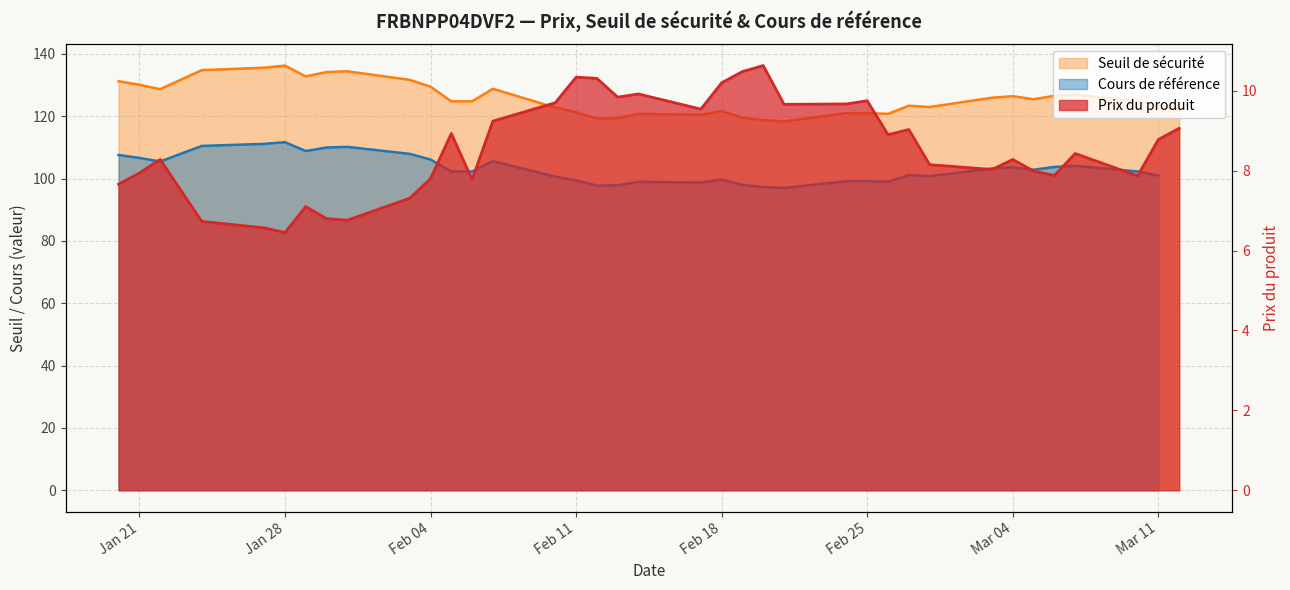

Does the chart have visible grid lines?

Yes